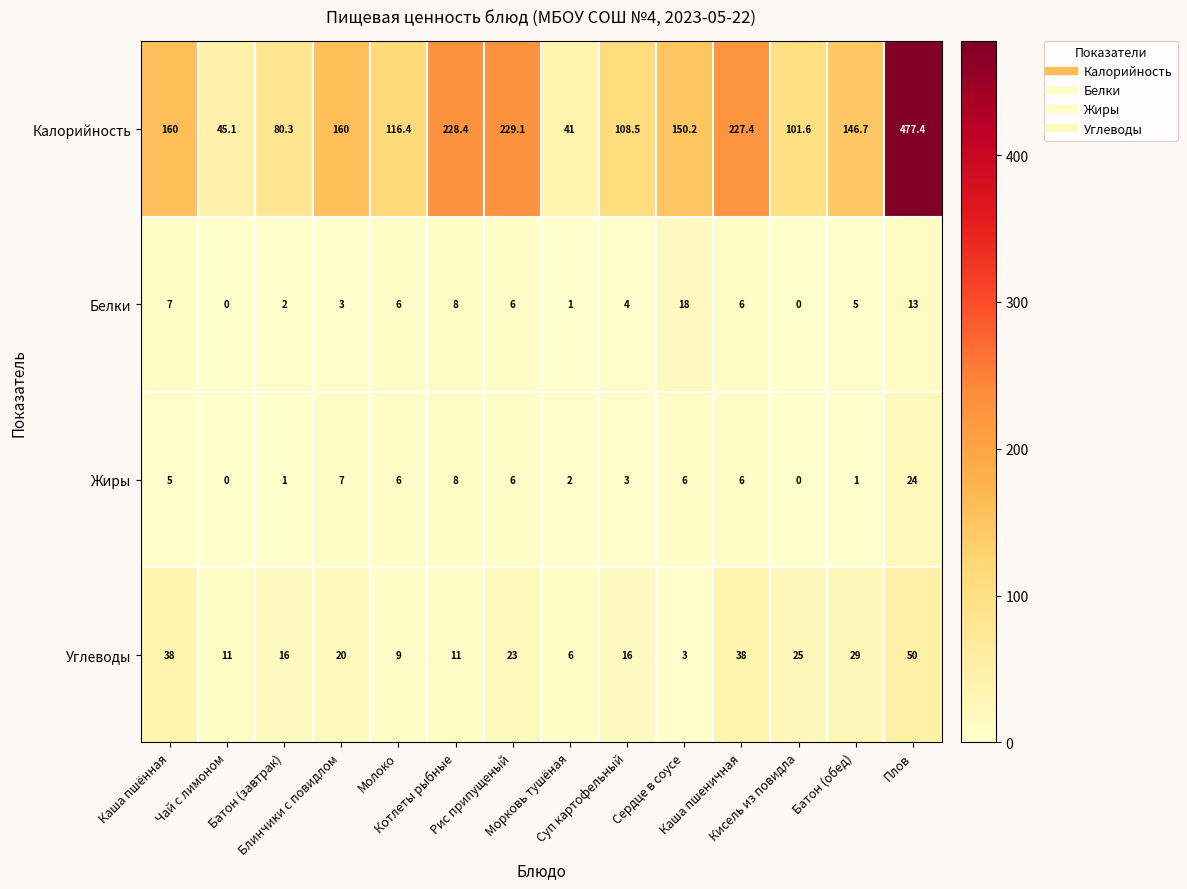

How many positive values does the Жиры series have?

12